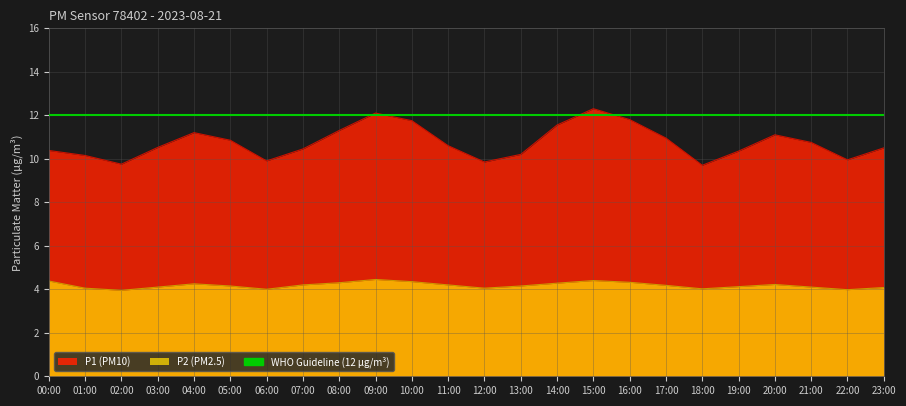

What is the label of the 20th point from the left?

19:00